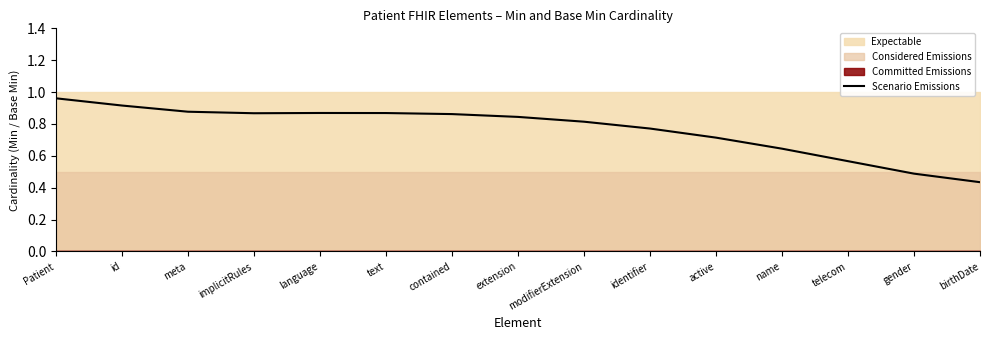

What is the difference between the maximum and minimum values?

0.5